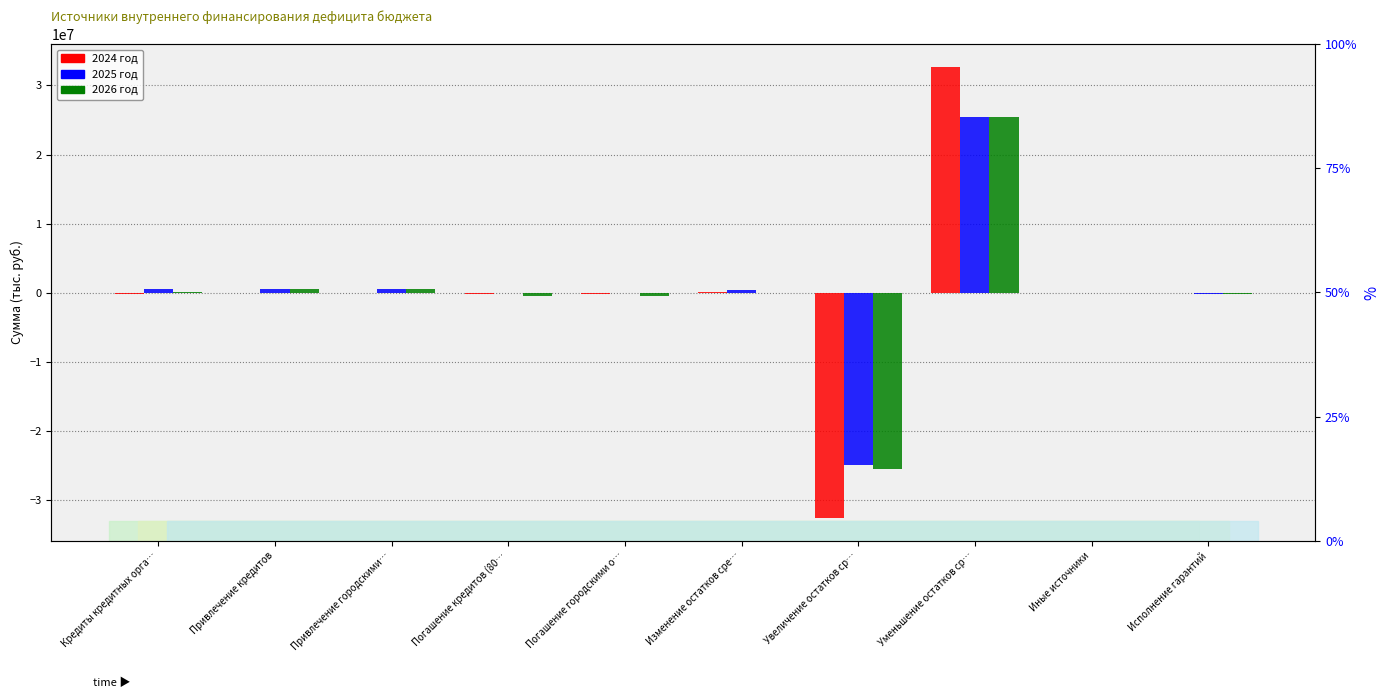

Rank the series by their maximum value, from lowest to highest.

2025 год, 2026 год, 2024 год